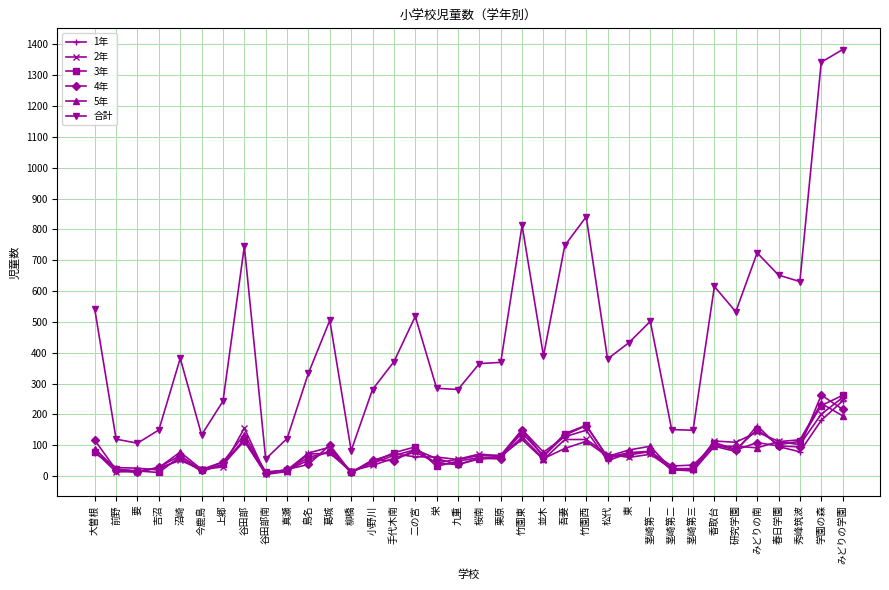

True or false: 4年 has more than 0 points higher than both neighbors.

True